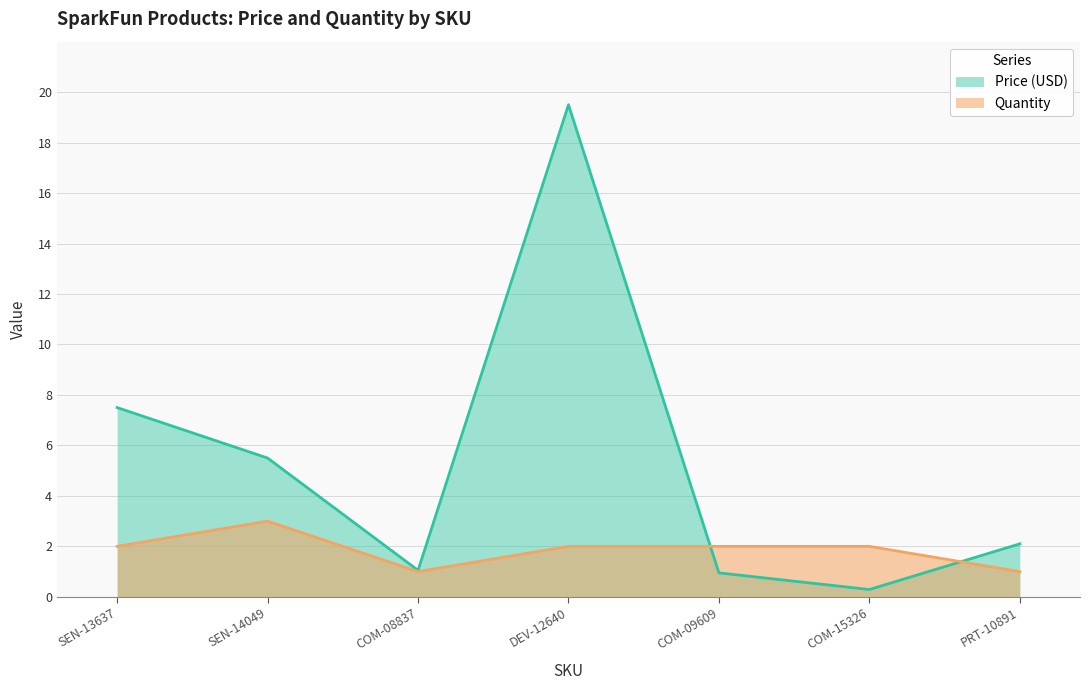

What is the sum of the Quantity values at PRT-10891 and DEV-12640?

3.0